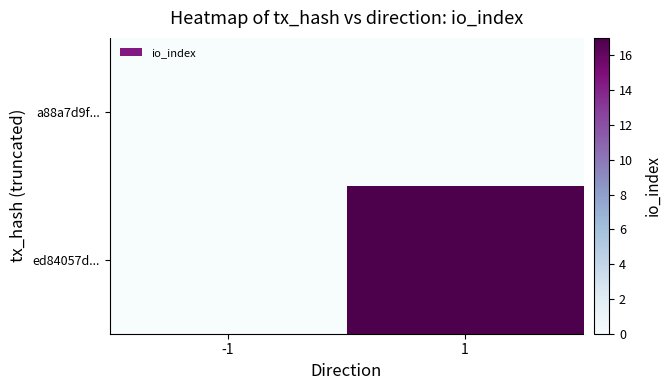

At which category is the sum across all series the highest?

1